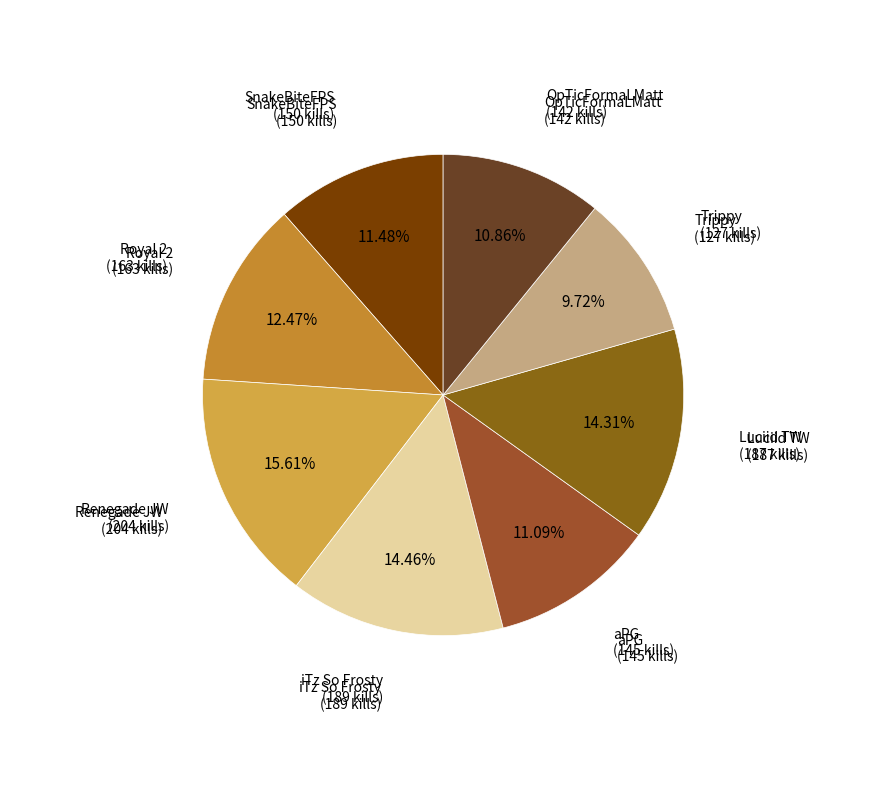

Which has a higher value, Trippy or SnakeBiteFPS?

SnakeBiteFPS